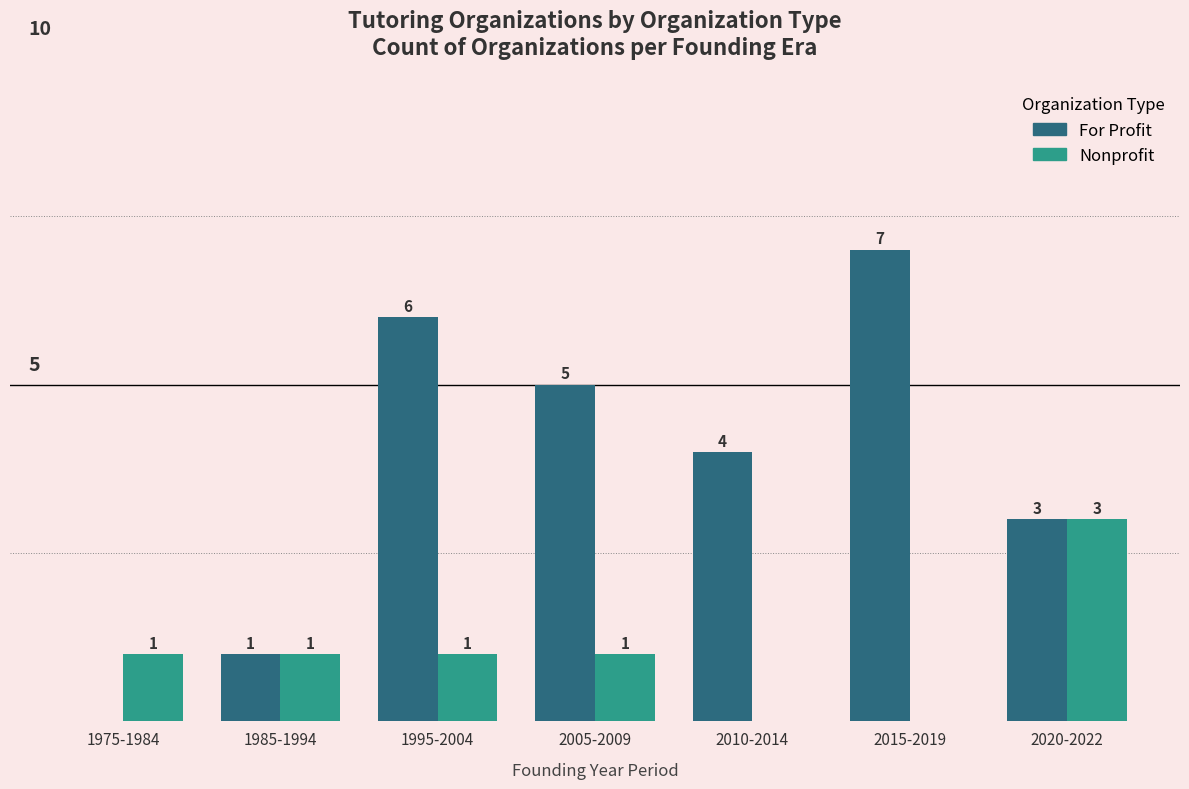

Which series changed the most between 1975-1984 and 2020-2022?

For Profit